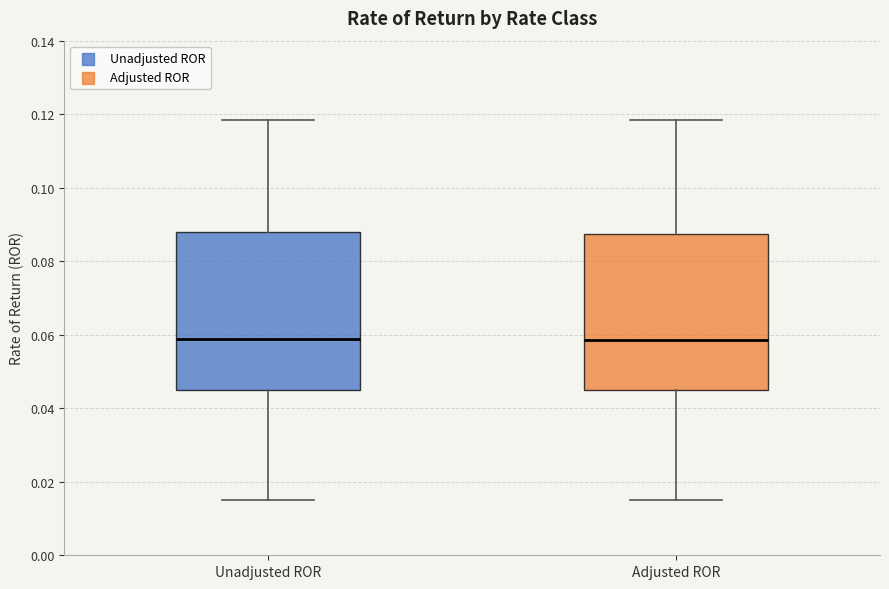

Where does the upper whisker of the box for Adjusted ROR end on the y-axis? The values are not printed on the chart, so give them approximately, as read against the axis.

0.118